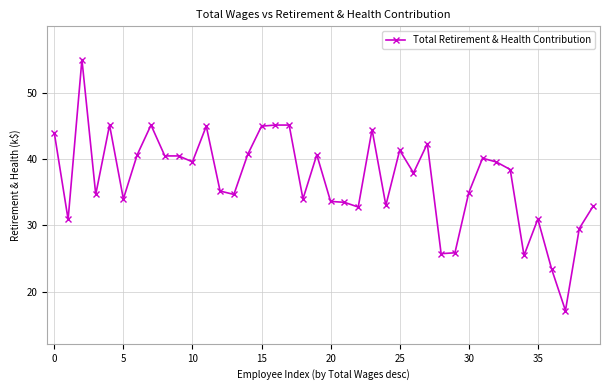

What is the minimum value shown in the chart?

17.1